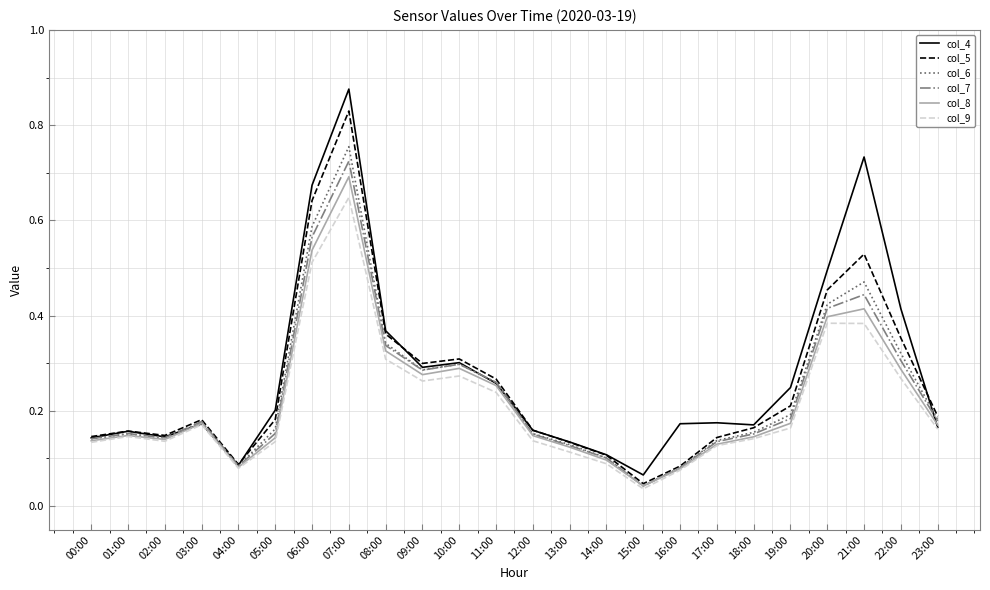

Which label corresponds to the smallest value in the chart?

15:00